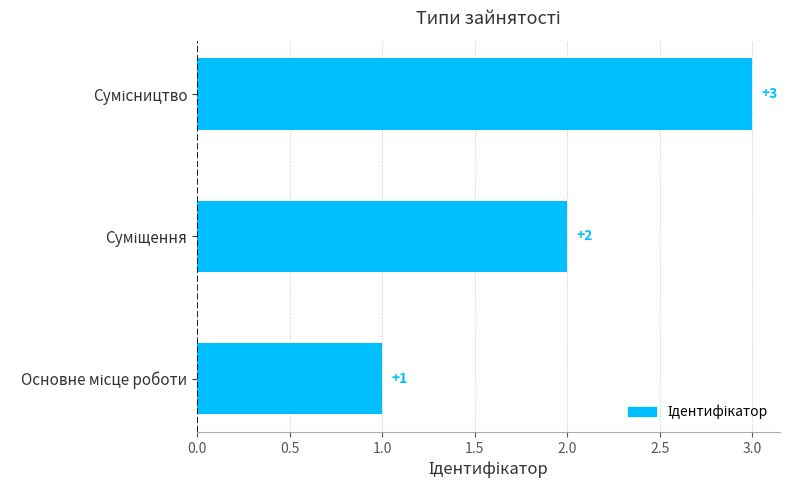

What is the sum of all values?

6